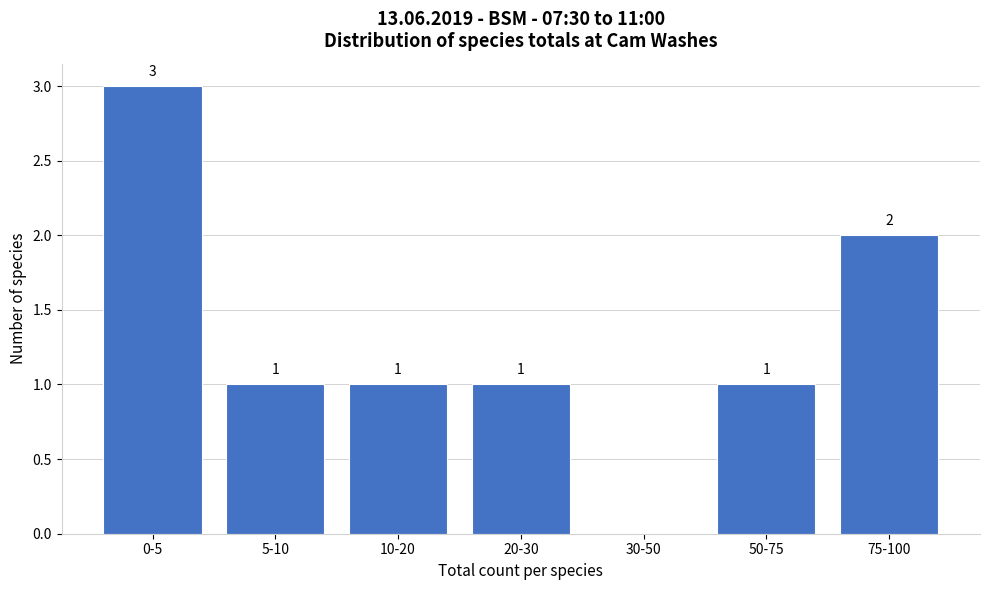

Reading left to right, extract all data points from this chart.

0-5=3	5-10=1	10-20=1	20-30=1	30-50=0	50-75=1	75-100=2